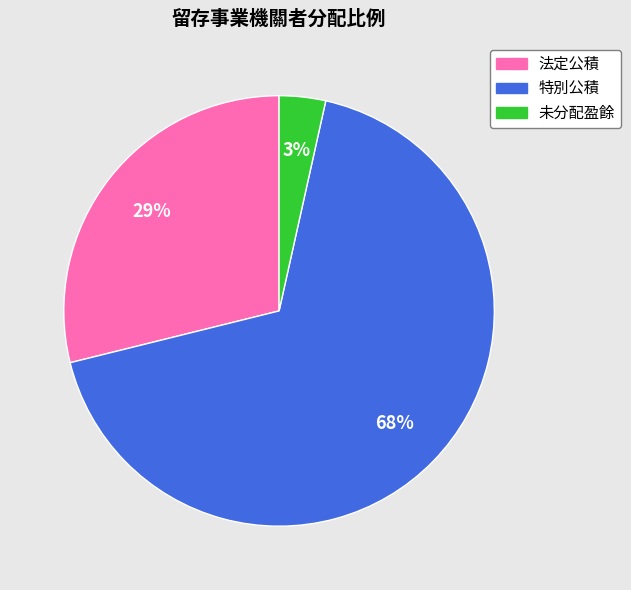

To the nearest percent, what is the average slice percentage?

33%